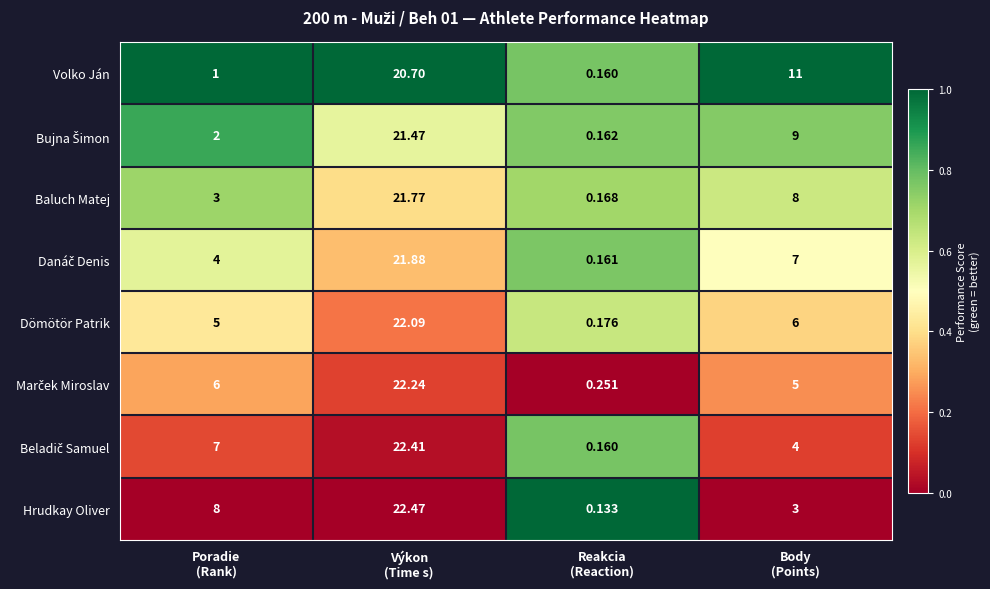

Which series has the largest total across all categories?

Hrudkay Oliver